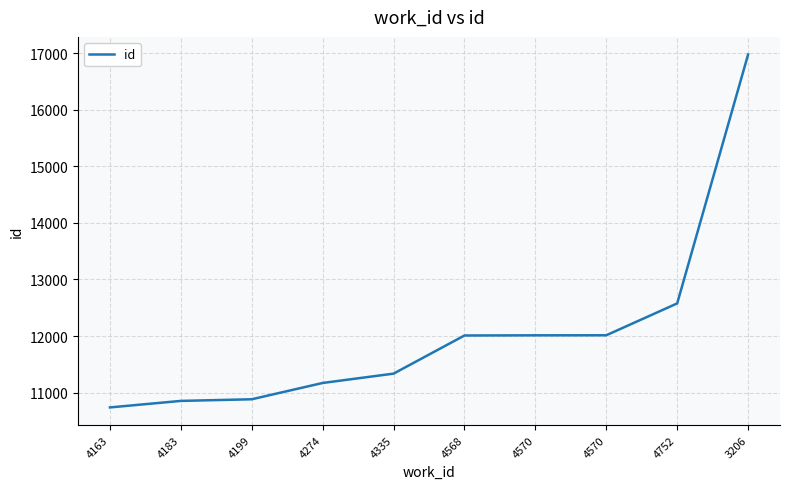

What is the change in value from 4199 to 4274?

+288